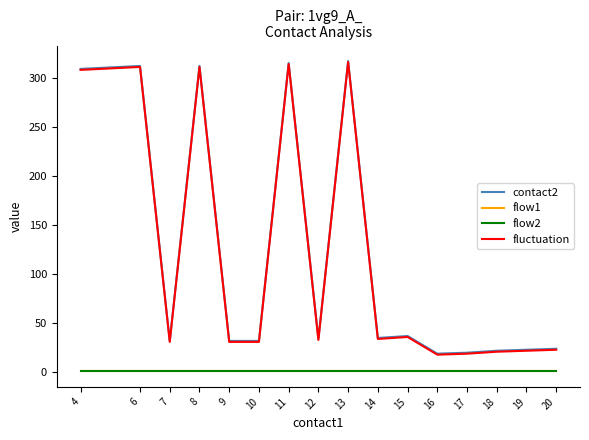

What is the sum of all flow2 values?

16